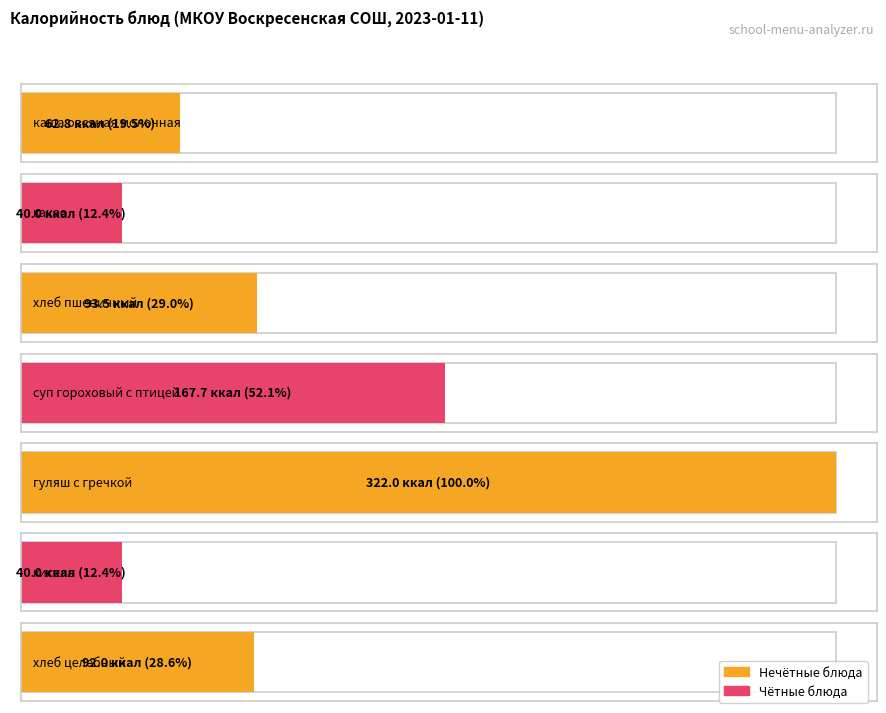

List the labels in order of value, smallest first.

какао, кисель, каша овсяная молочная, хлеб целебный, хлеб пшеничный, суп гороховый с птицей, гуляш с гречкой